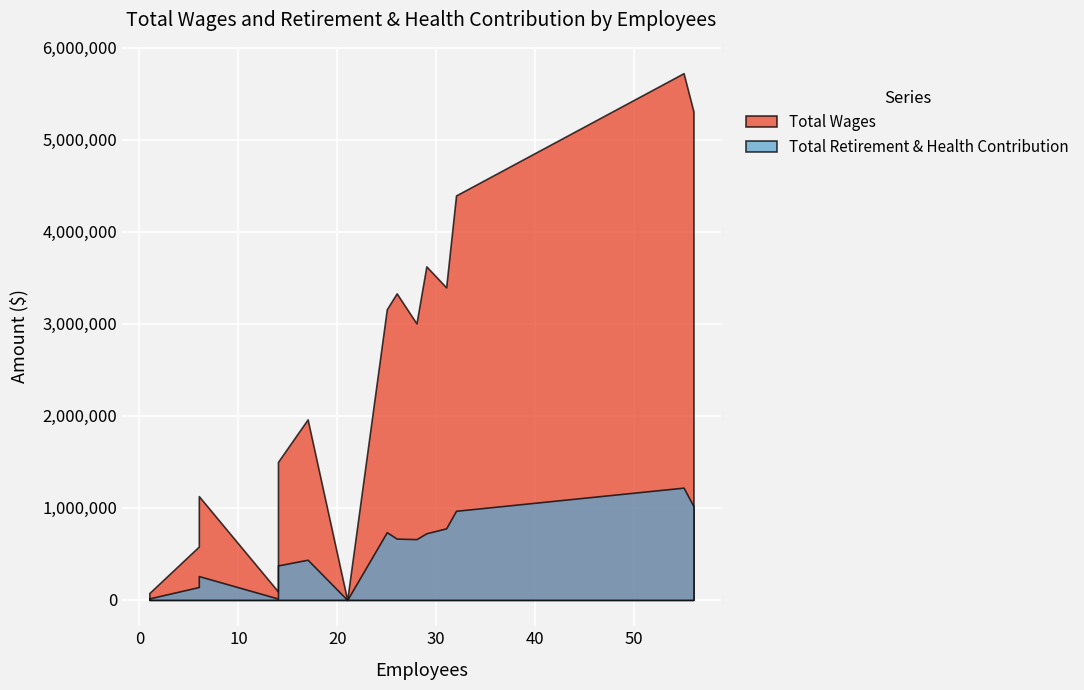

How many data points does each series have?

15